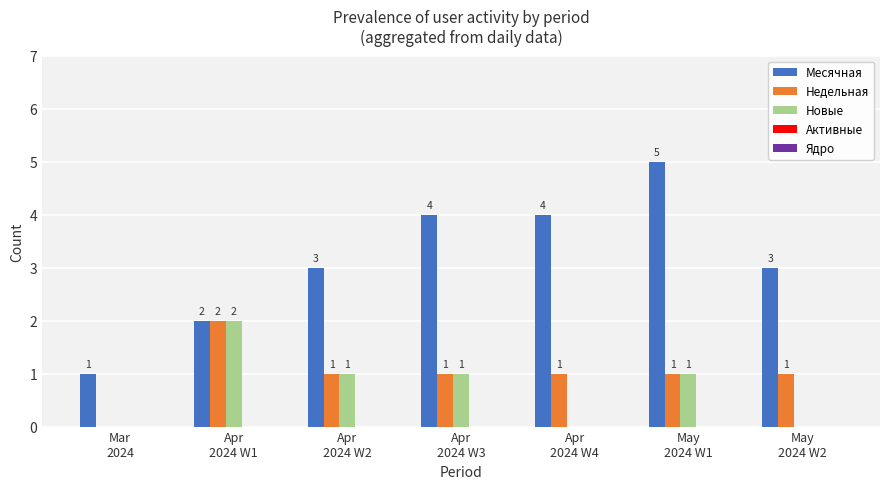

Does the chart contain stacked bars?

No